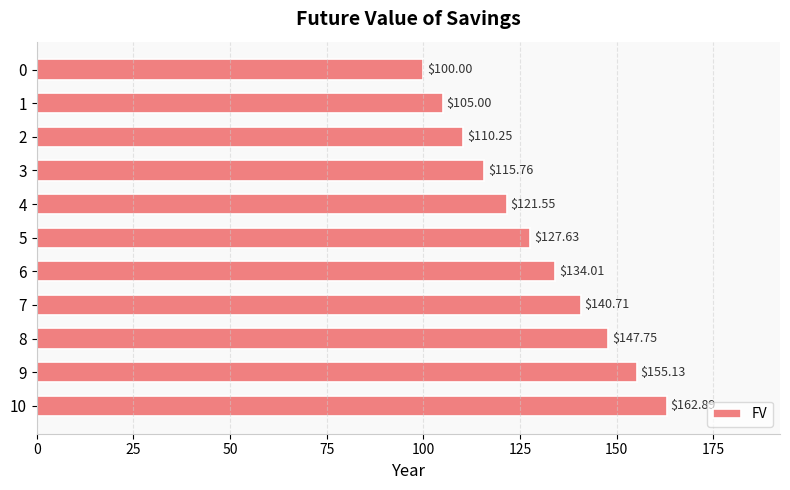

Is it true that the value at 0 is 57.1?

False